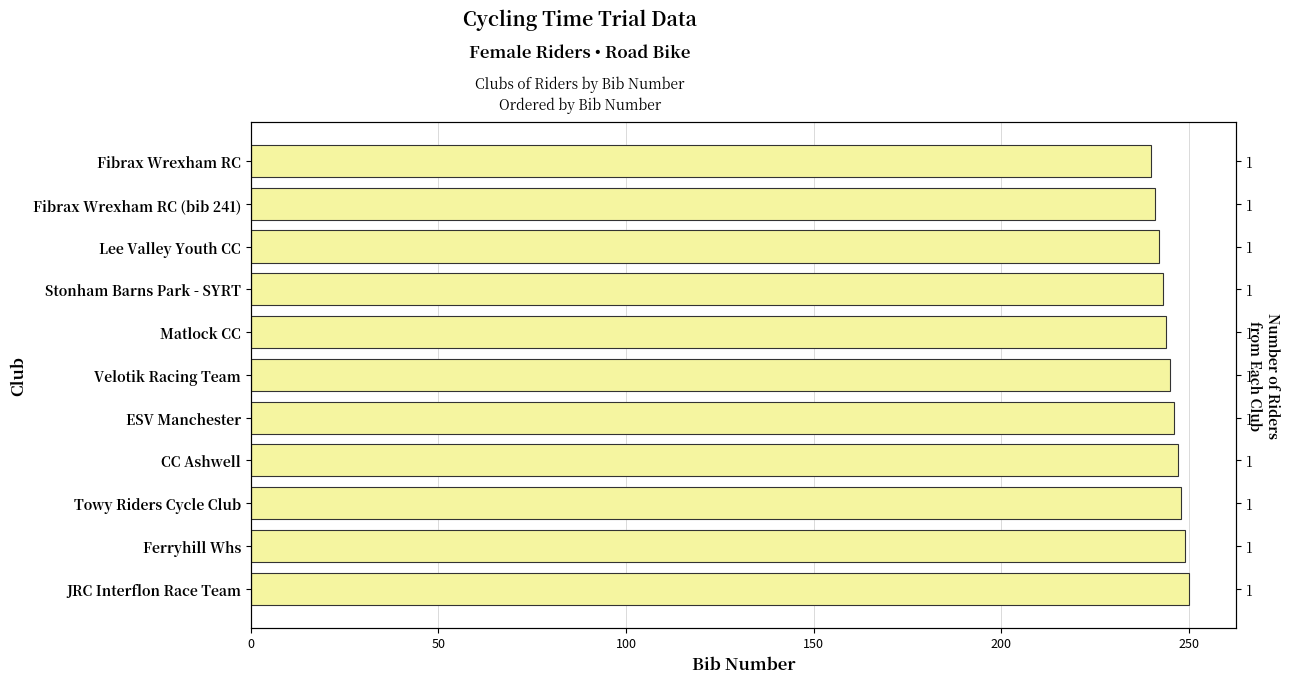

How many values are below 245?

5